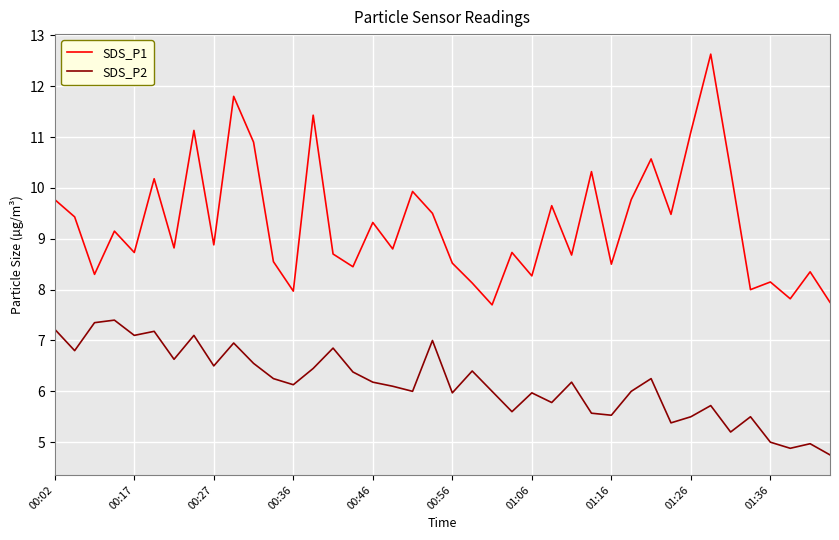

Rank the series by their average value, from highest to lowest.

SDS_P1, SDS_P2